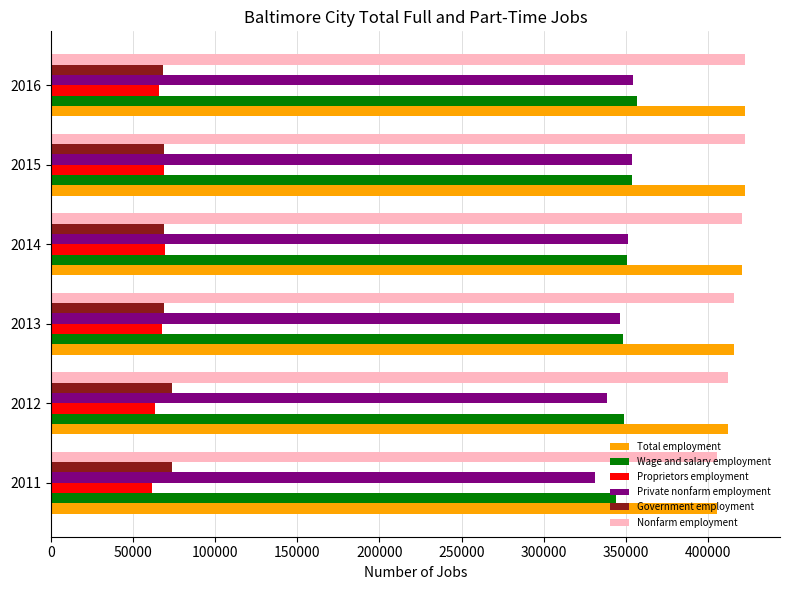

The value of Government employment at 2015 is 42309. True or false?

False